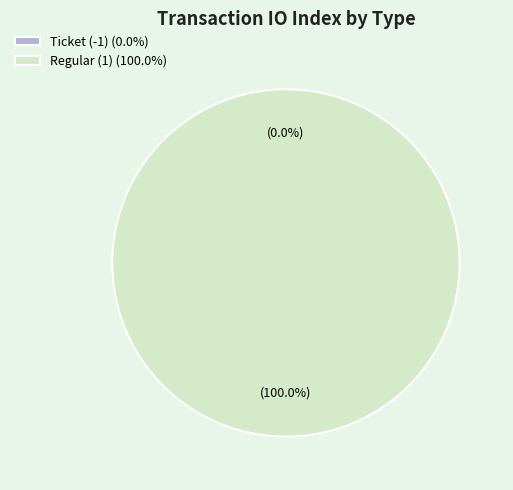

Rank the categories by value from lowest to highest.

Ticket (-1), Regular (1)